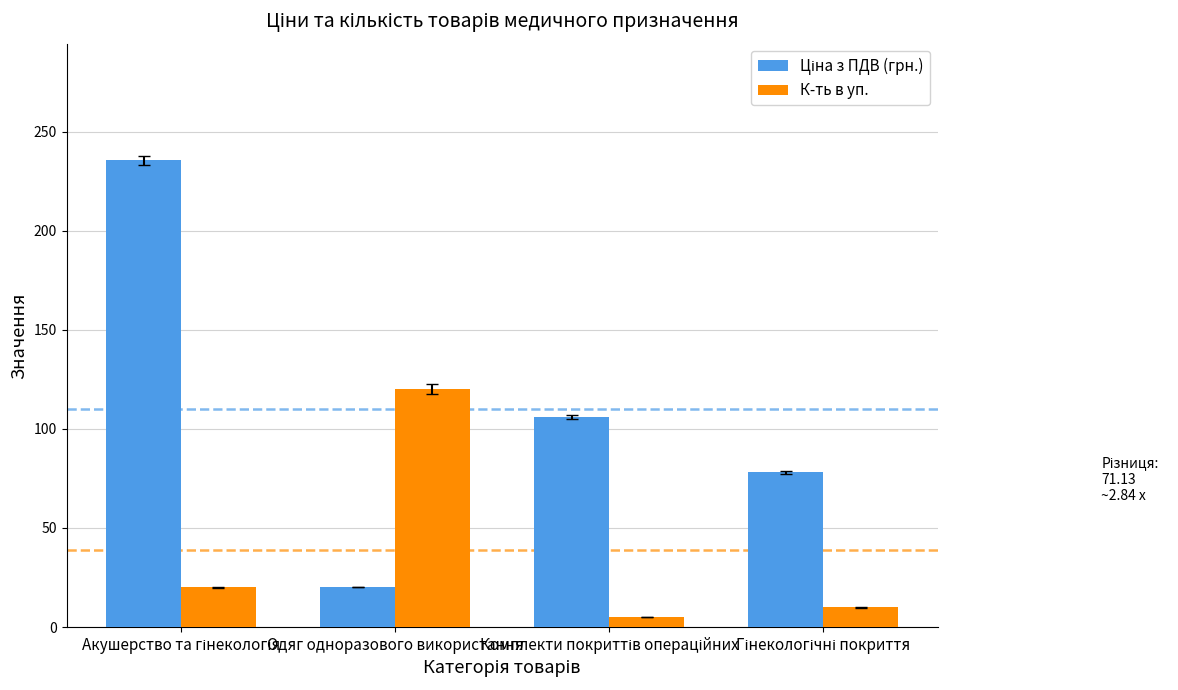

How many values in the К-ть в уп. series are below 20?

2